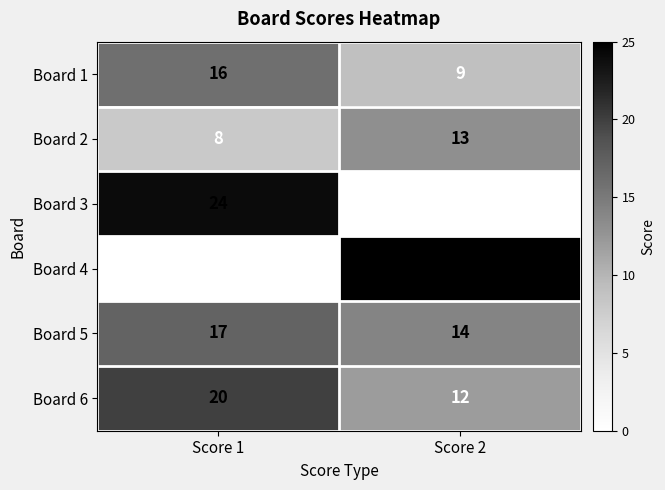

What is the difference between the Board 1 values at Score 2 and Score 1?

7